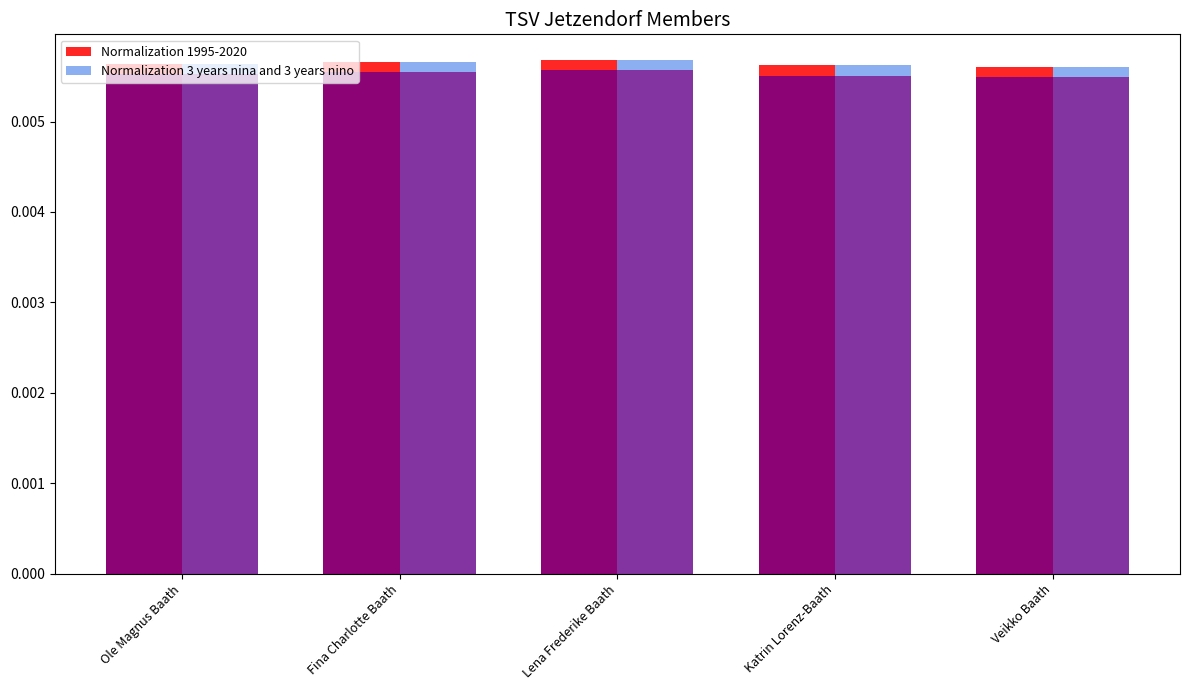

At which category is the sum across all series the highest?

Lena Frederike Baath